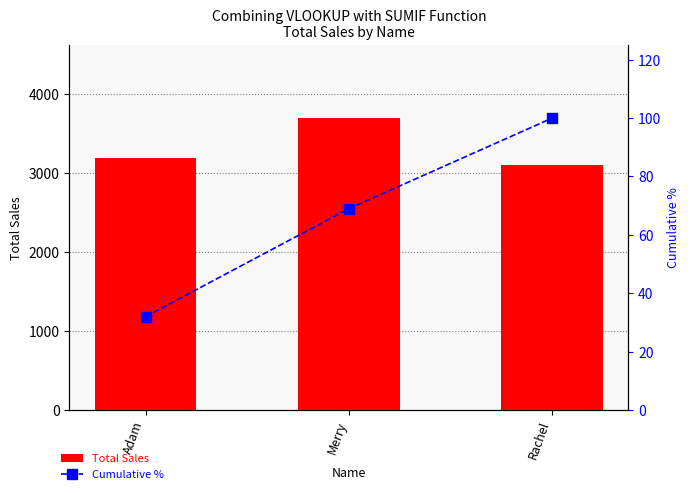

Reading left to right, list all the values displayed in this chart.

Total Sales: 3200	3700	3100
Cumulative %: 32	69	100